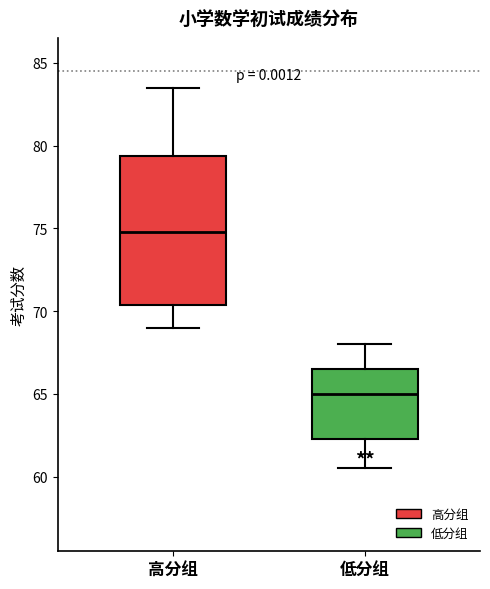

Which box has the lowest median line?

低分组